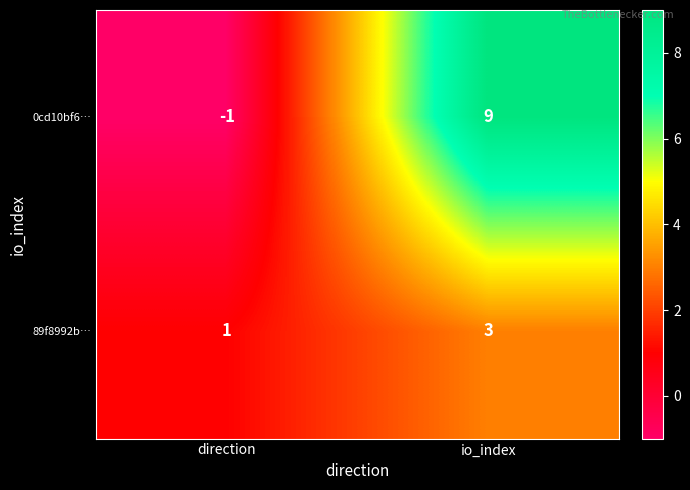

What value does the 0cd10bf6… series have at io_index?

9